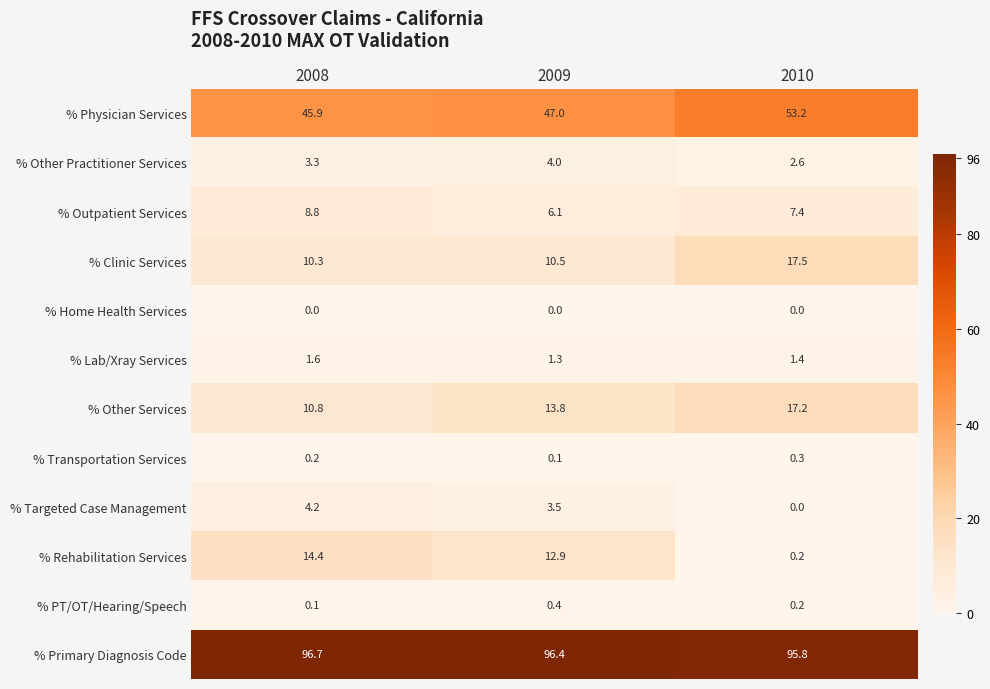

How many values in the % Outpatient Services series exceed 7?

2